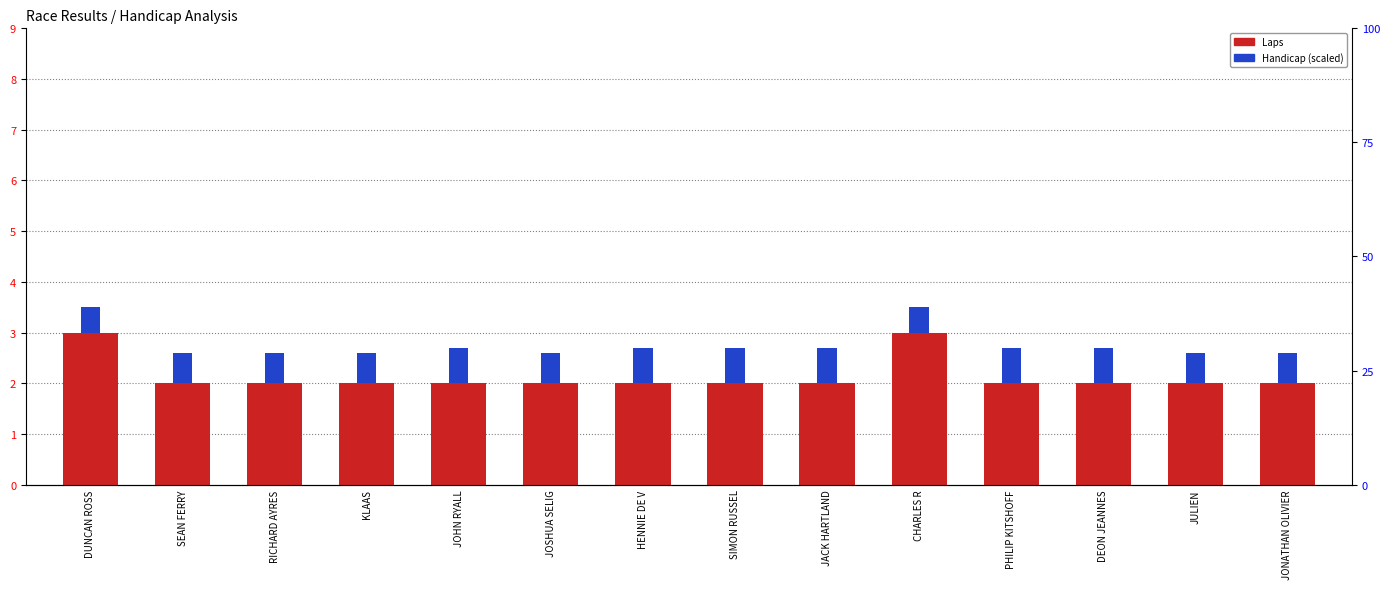

The Laps series shows 2.7 at JONATHAN OLIVIER. True or false?

False